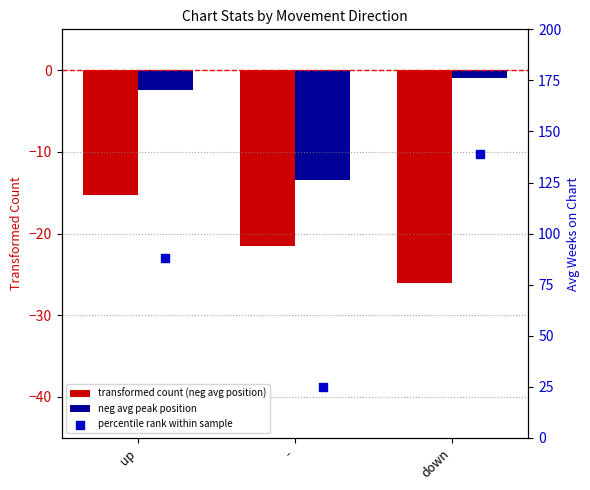

Is the value of percentile rank within sample at - greater than the value of transformed count (neg avg position) at -?

Yes